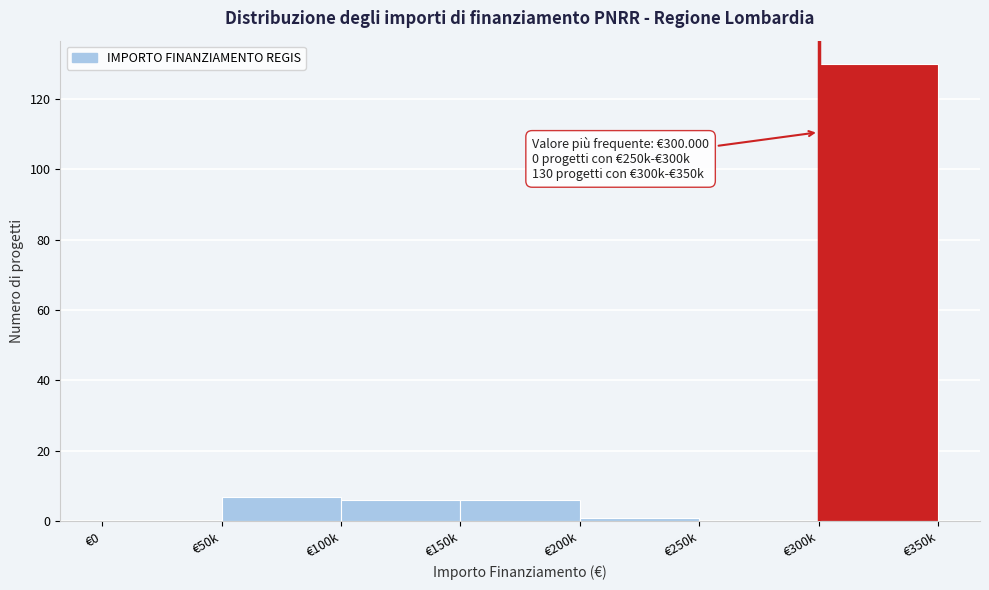

Reading right to left, what are all the values shown in this chart?

€300k=130	€250k=0	€200k=1	€150k=6	€100k=6	€50k=7	€0=0